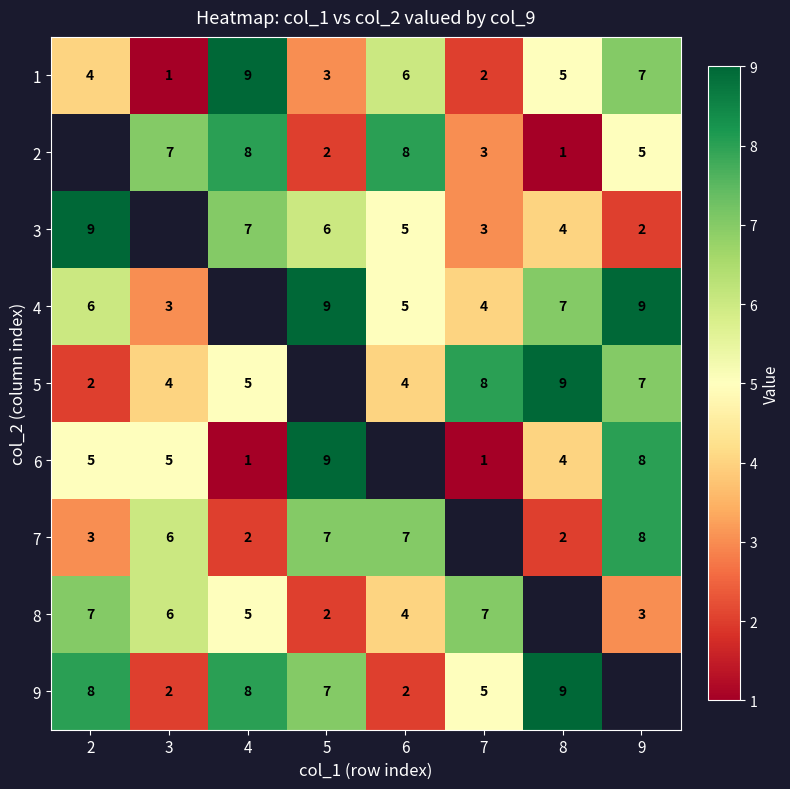

The 1 series shows 1 at 7. True or false?

False